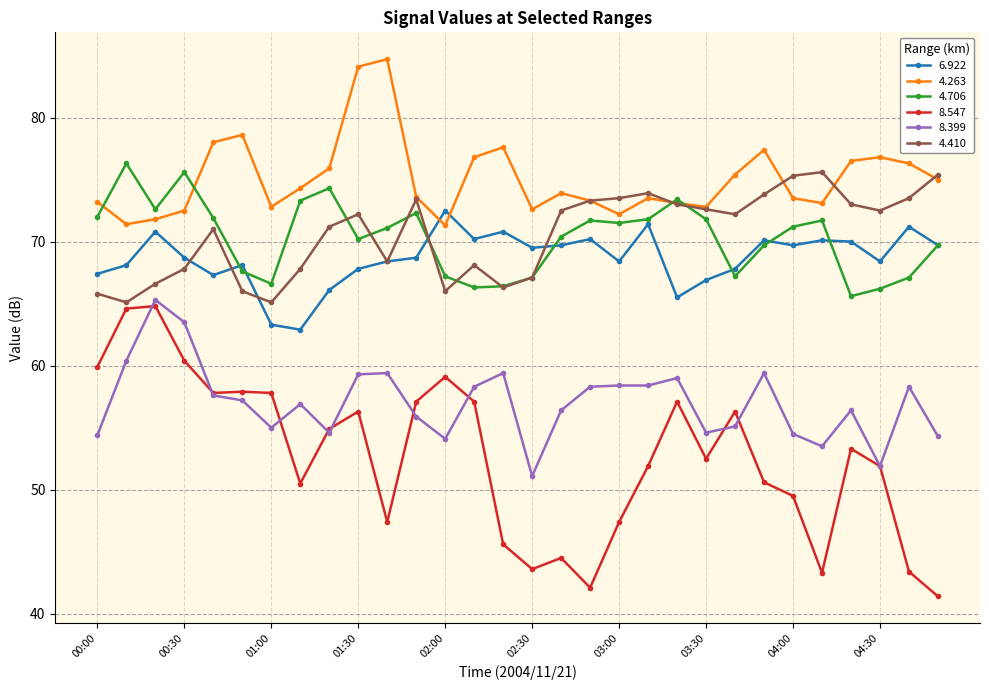

Rank the series by their maximum value, from lowest to highest.

8.547, 8.399, 6.922, 4.410, 4.706, 4.263